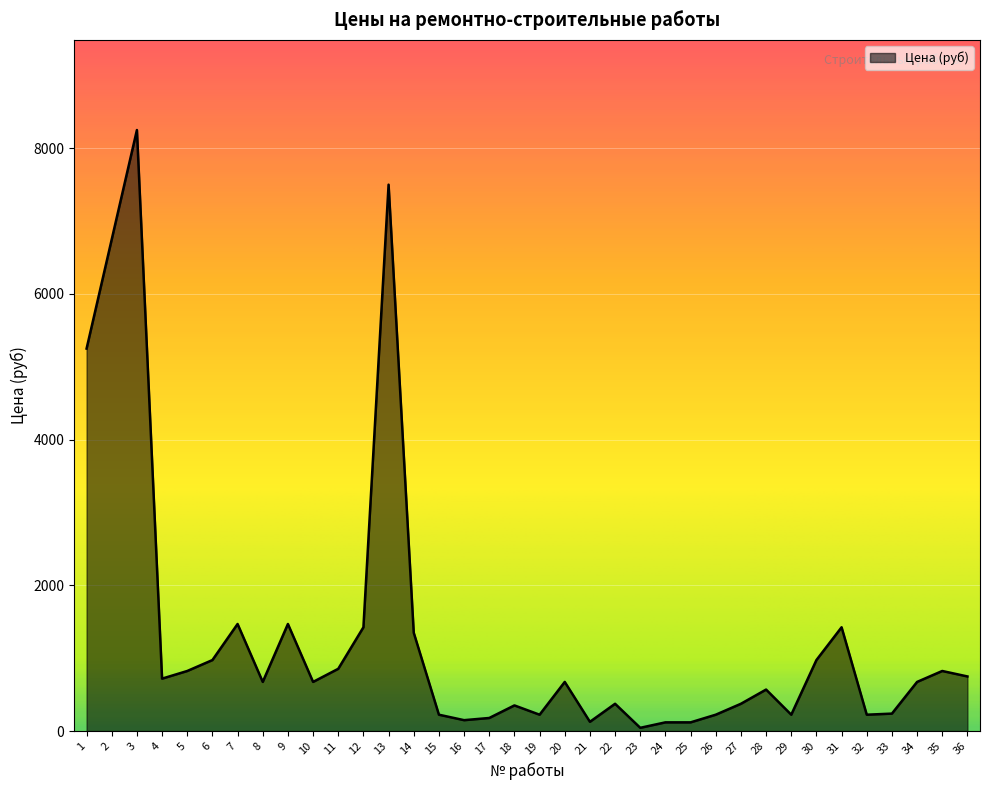

What is the change in value from 2 to 29?

-6525.0